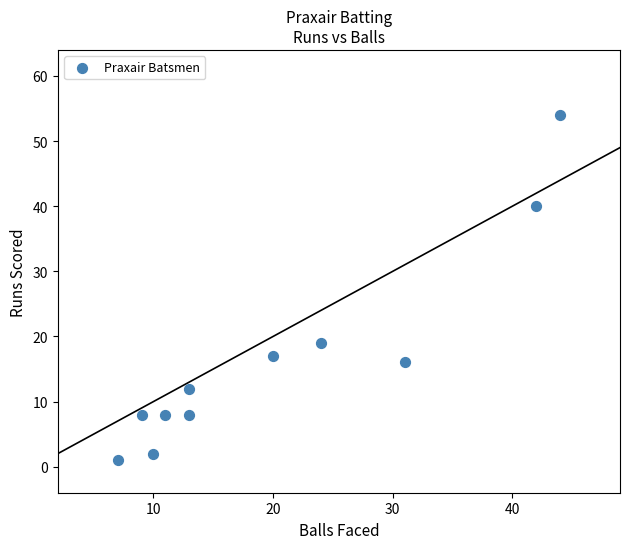

What Y value in the scatter plot is closest to 27?

19